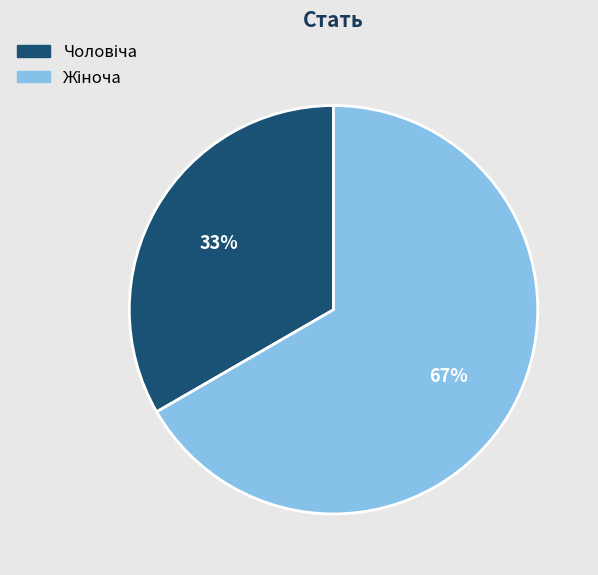

Is there a majority slice in this chart?

Yes